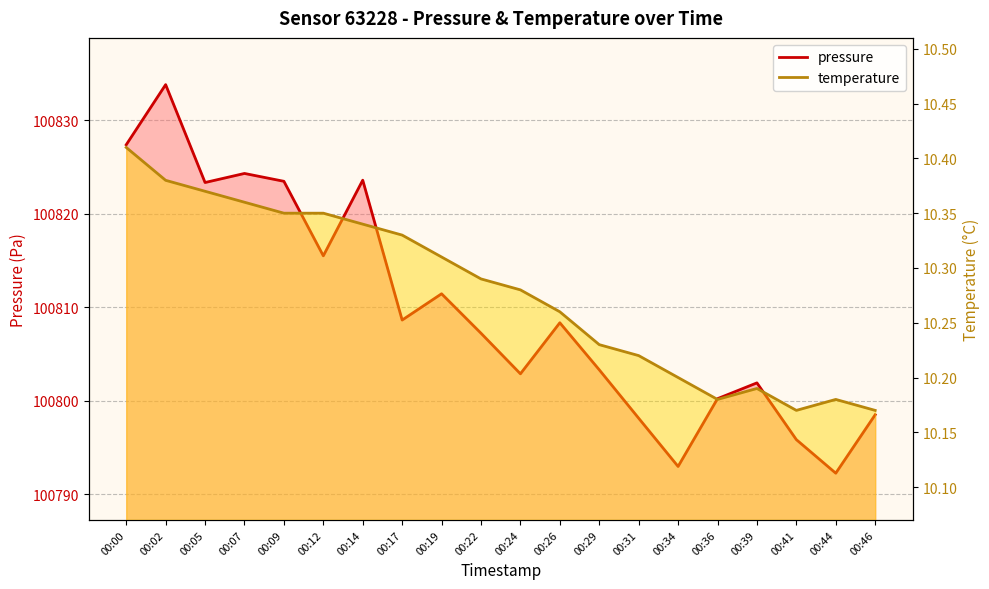

True or false: temperature and pressure cross at least once.

False